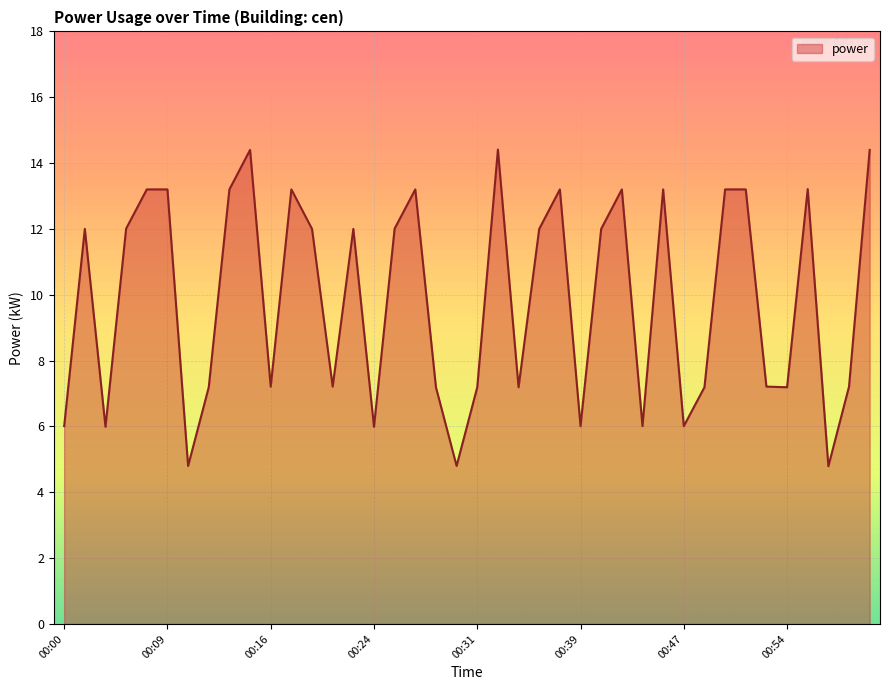

How many lines are shown in the chart?

1